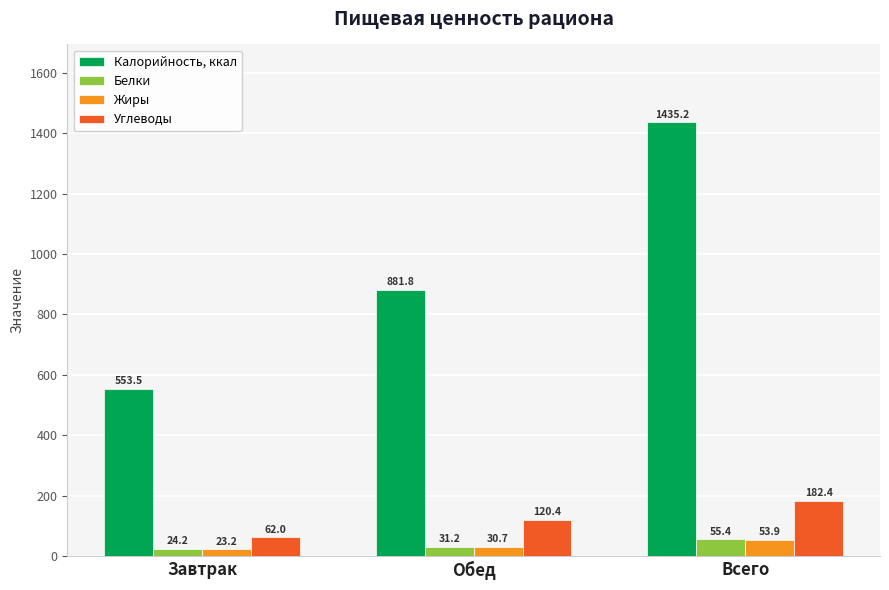

Which series has the widest spread of values?

Калорийность, ккал